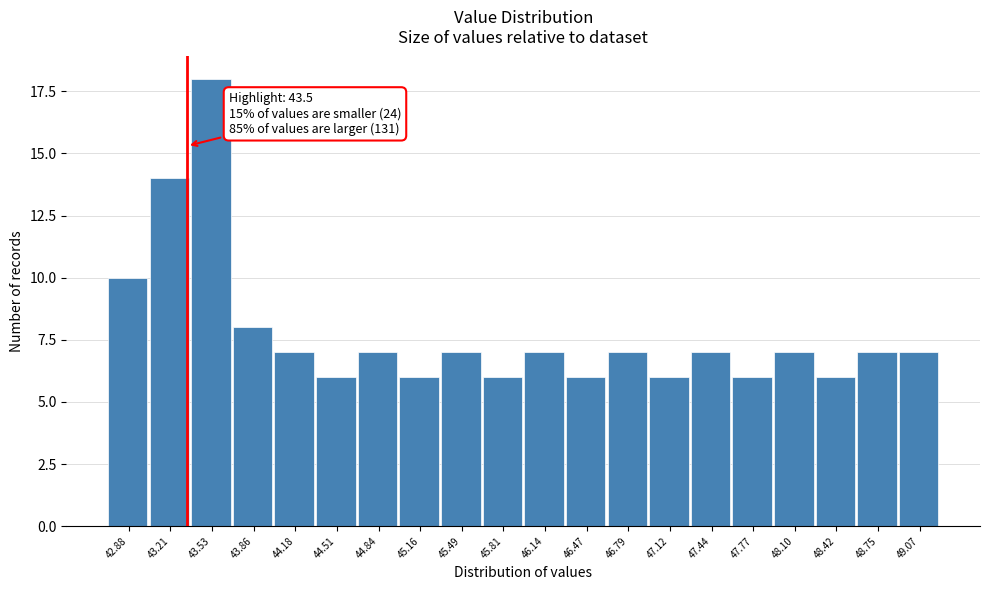

Reading left to right, extract all data points from this chart.

10	14	18	8	7	6	7	6	7	6	7	6	7	6	7	6	7	6	7	7